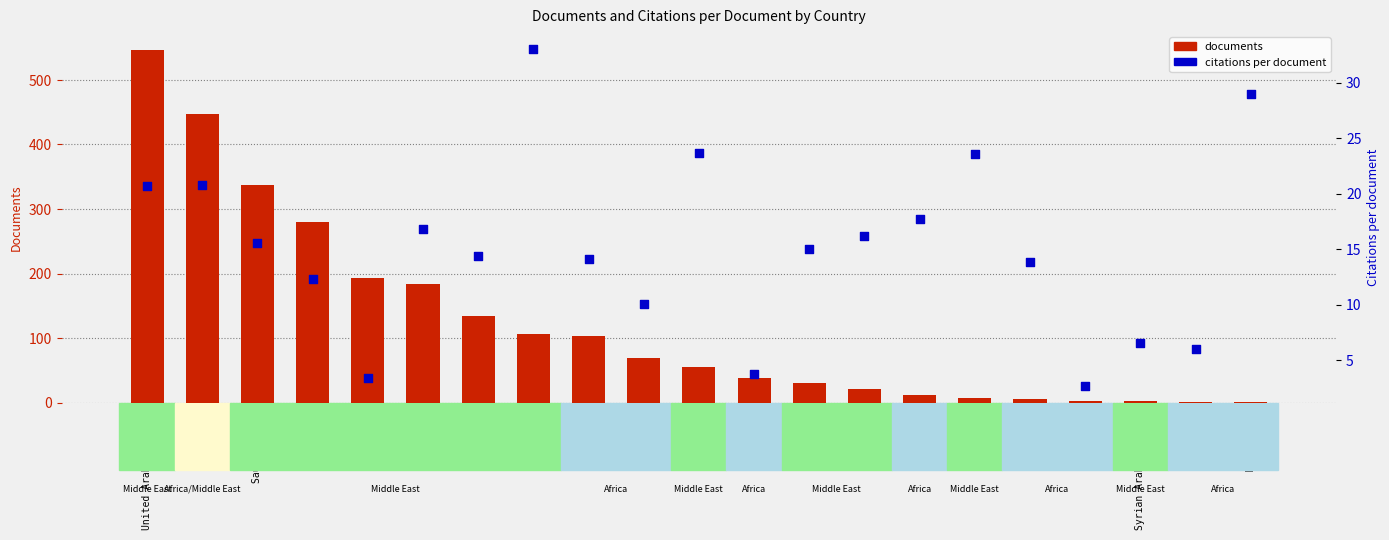

Which series has the widest spread of Y values?

documents